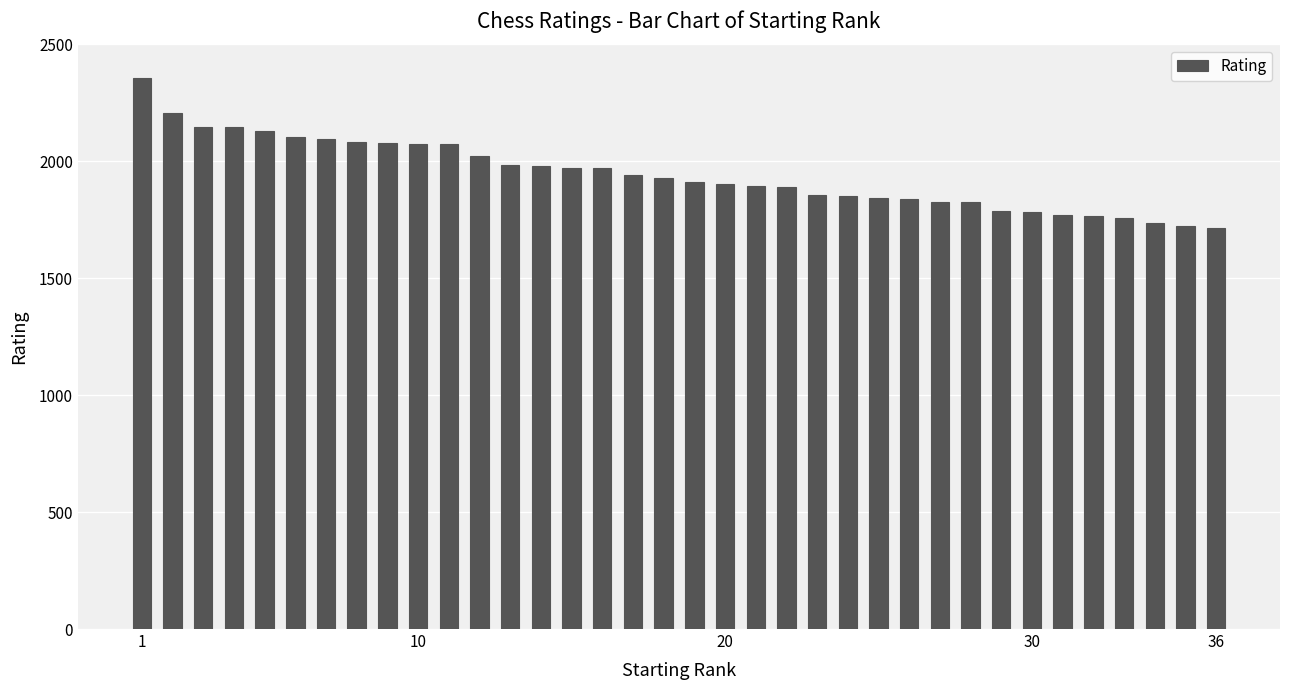

What is the value of the 22nd bar from the left?

1892